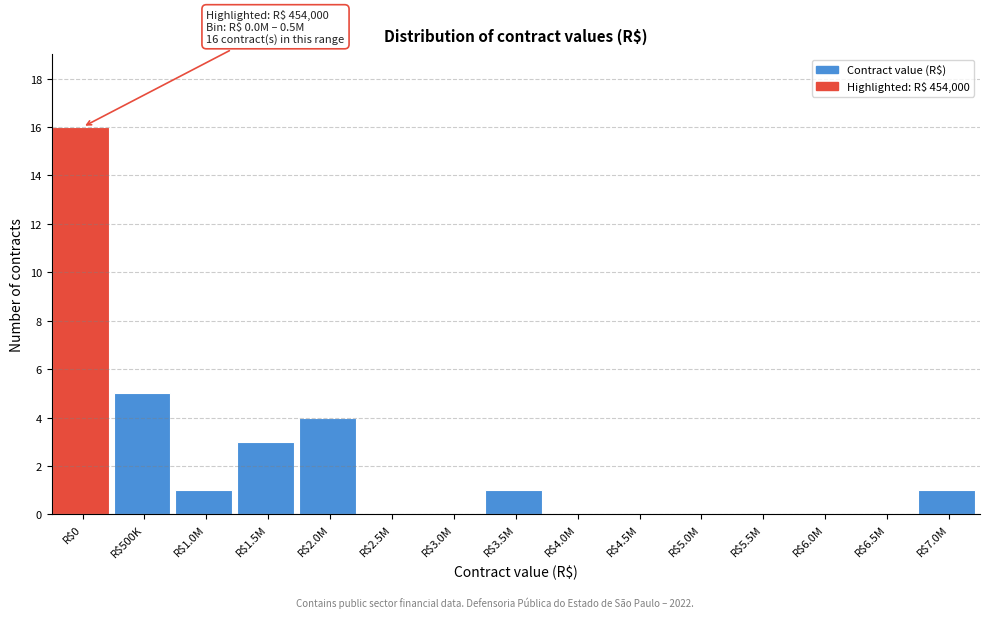

At which category does the chart reach its peak across all series?

R$0